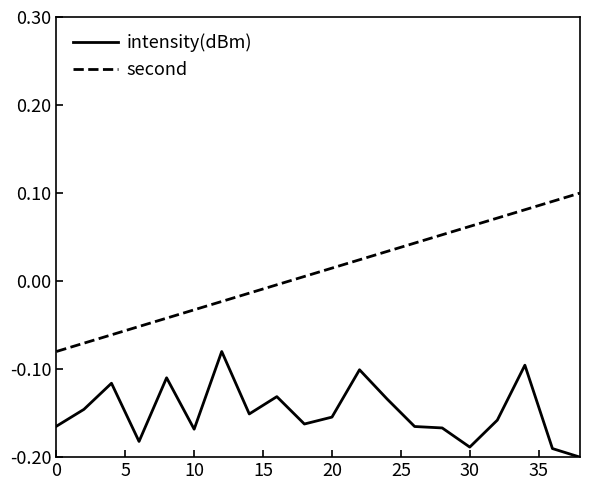

Which series has the largest range (max minus min)?

second